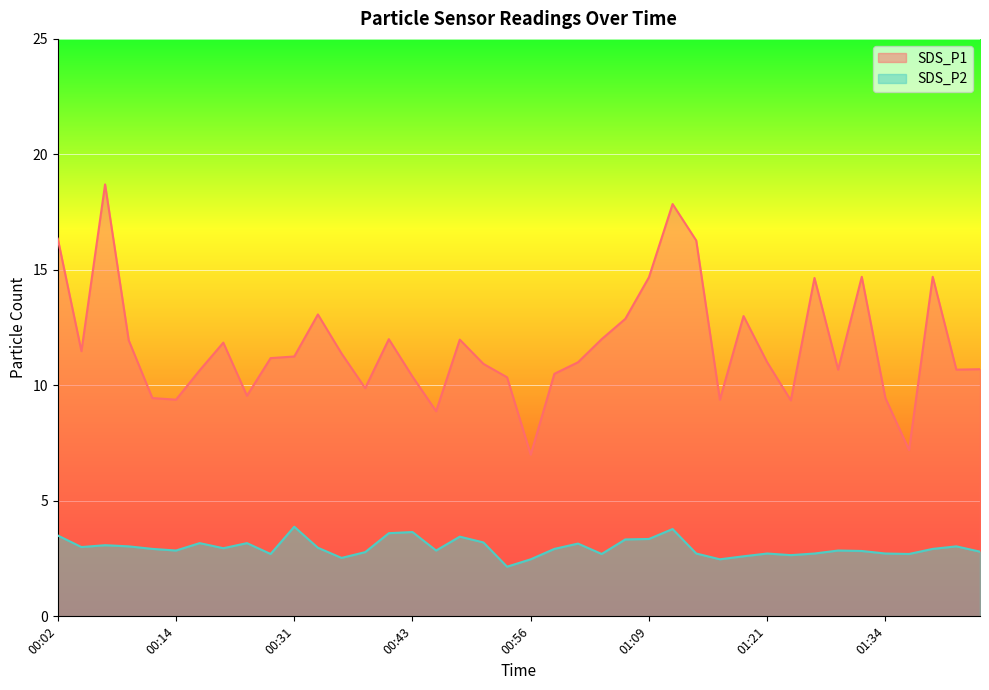

At which category is the sum across all series the highest?

00:07